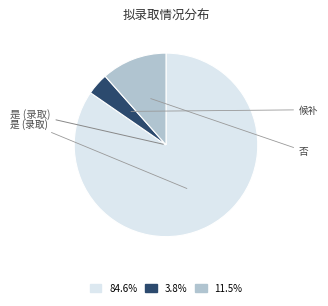

What is the total percentage of 否 and 候补?

15.4%